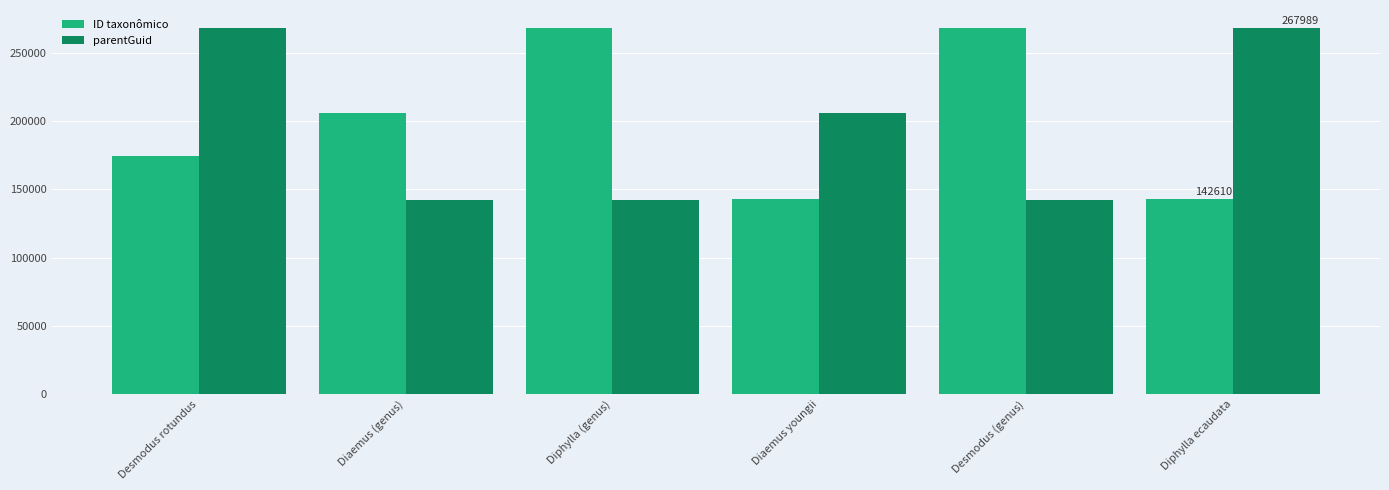

At how many categories does at least one series exceed 246951?

4